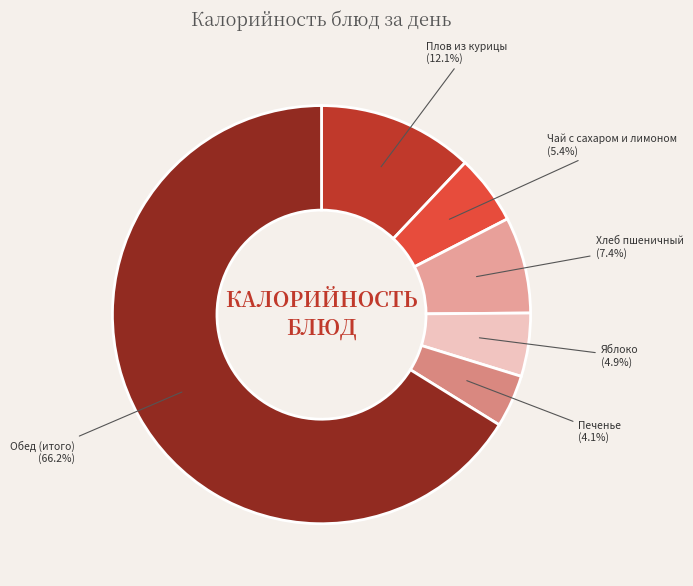

To the nearest percent, what portion does Чай с сахаром и лимоном represent?

5%